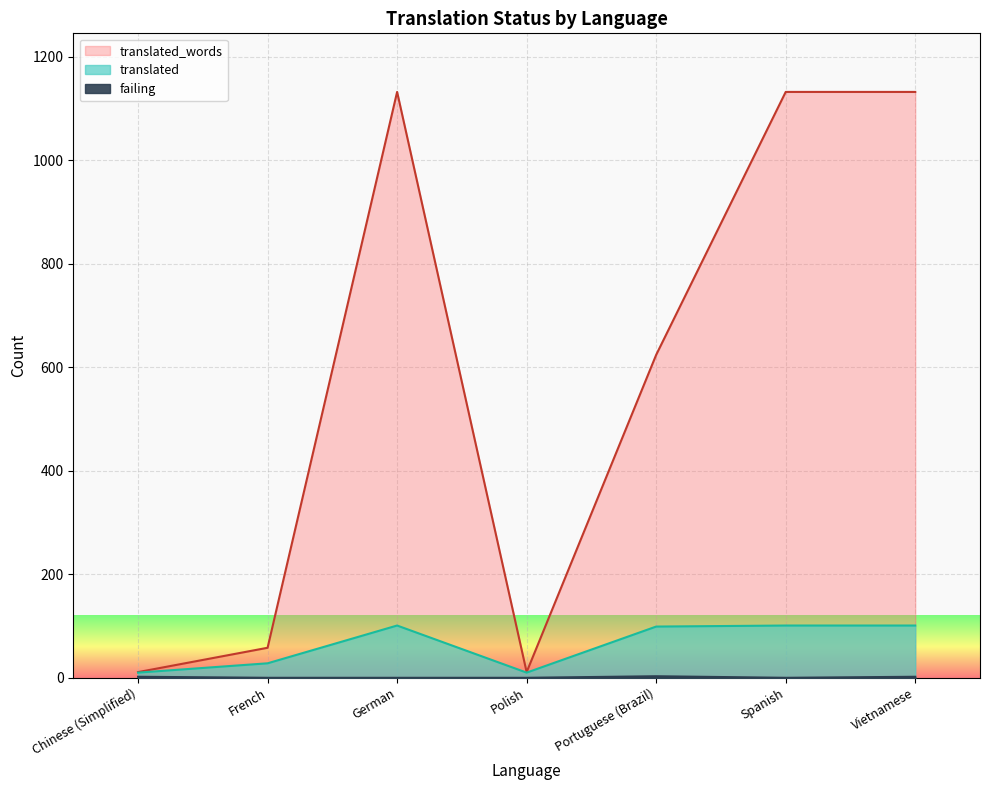

What position from the right is Polish?

4